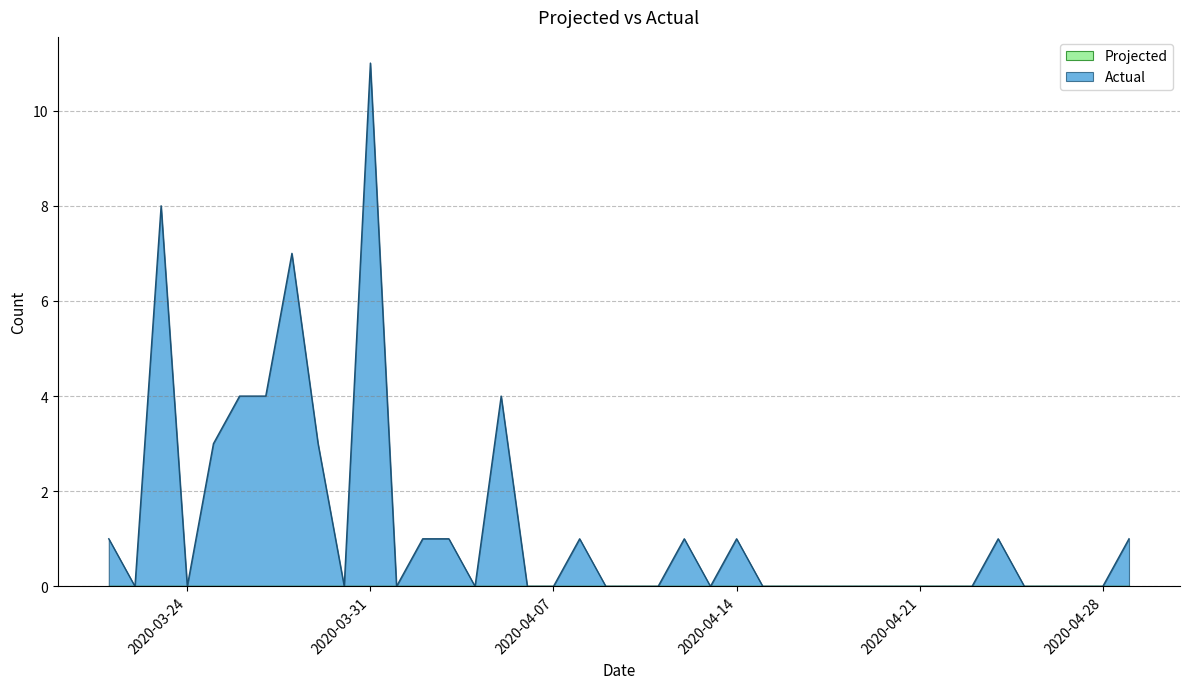

What is the change in value from 2020-03-29 to 2020-04-29?

-2